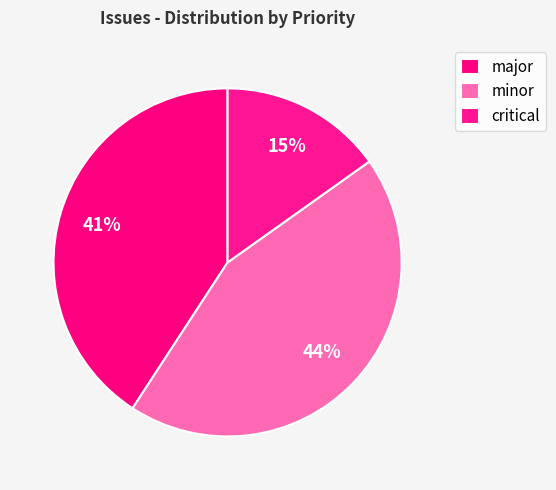

Approximately how many times larger is the value at minor compared to major?

1.1